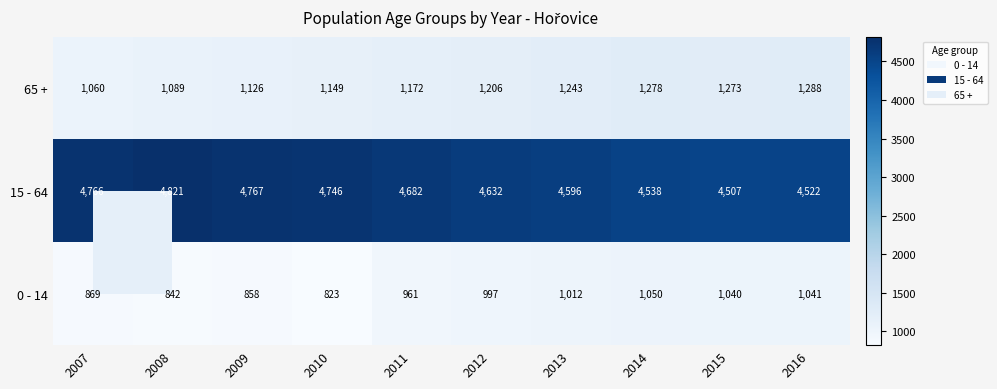

List the series in order of their peak value, lowest first.

0 - 14, 65 +, 15 - 64